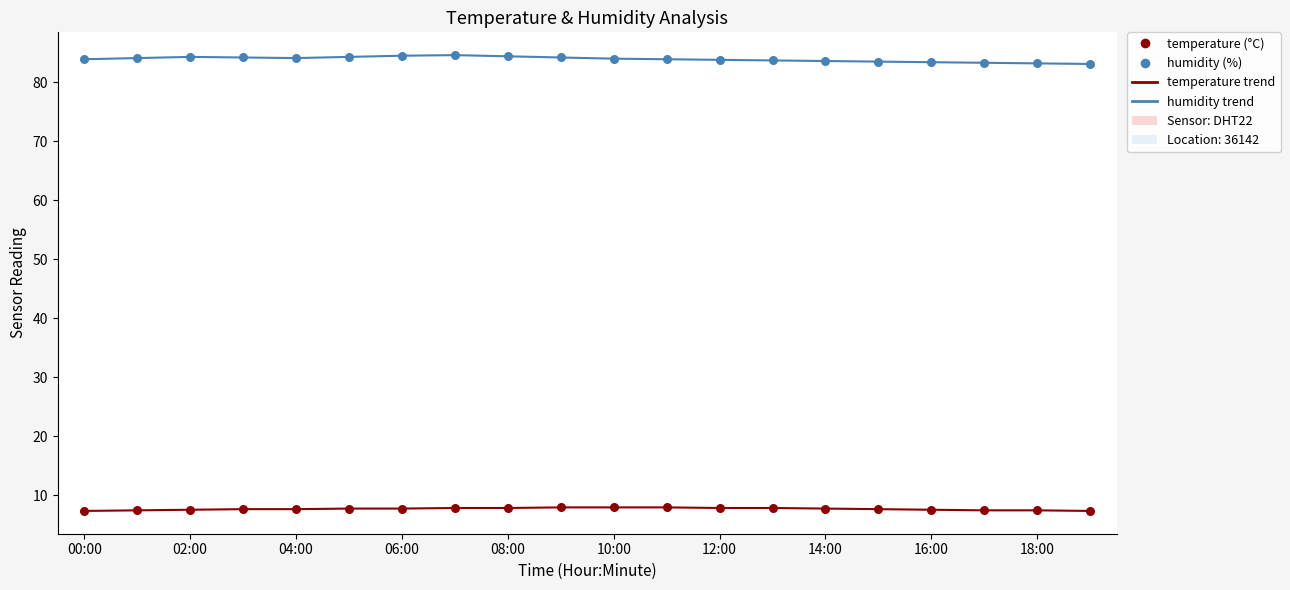

What is the maximum value shown in the chart?

84.6